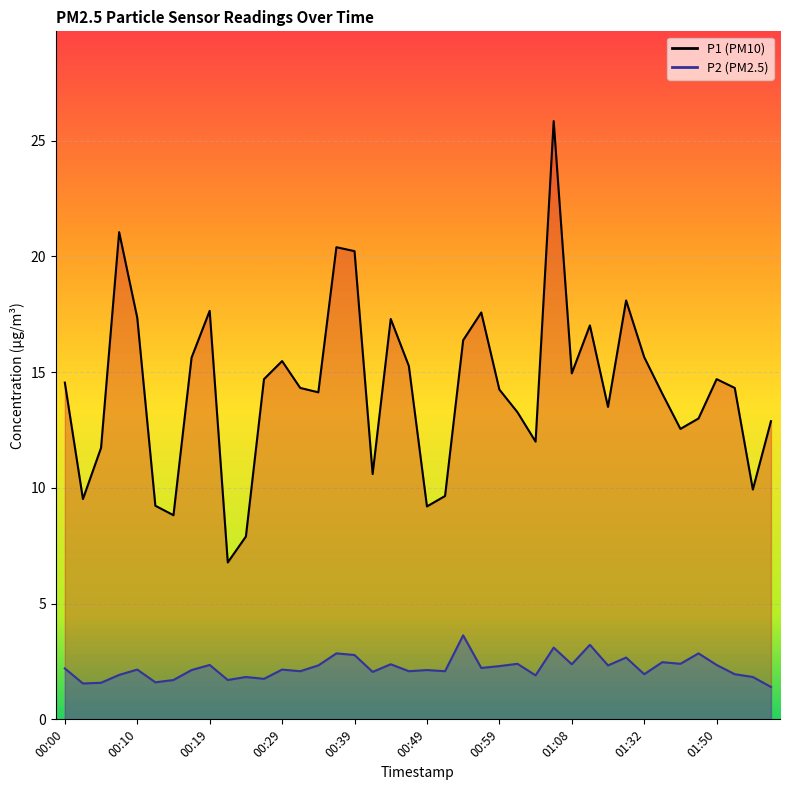

What is the label of the 39th point from the right?

00:02